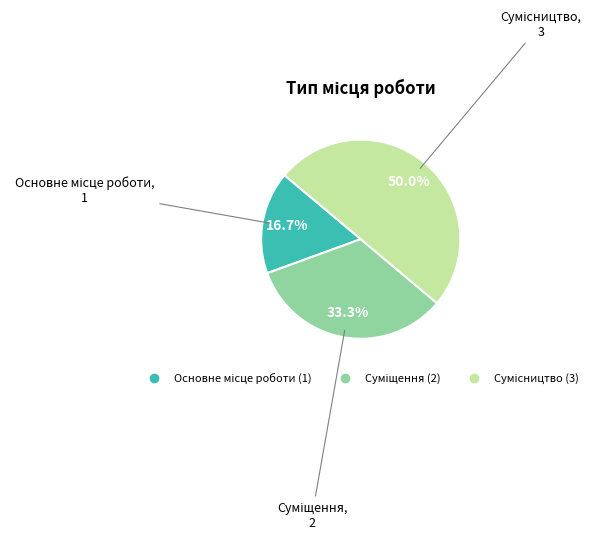

Rank the categories by value from highest to lowest.

Сумісництво, Суміщення, Основне місце роботи